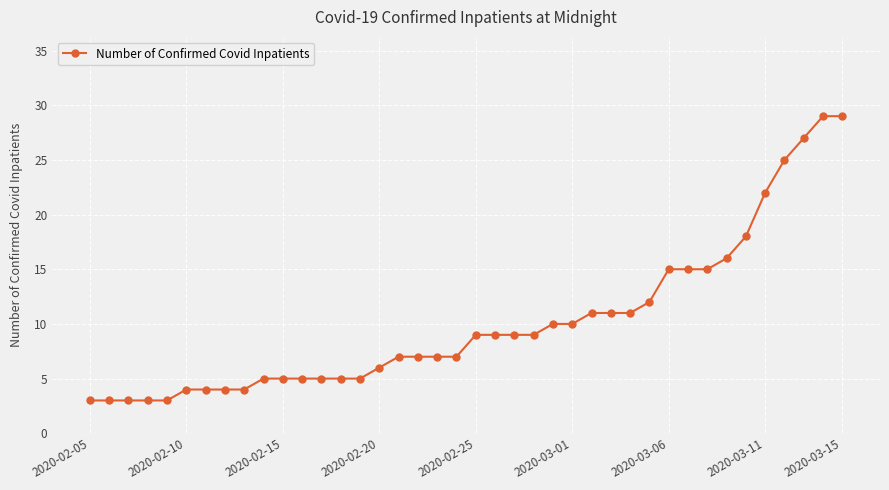

What is the difference between the second highest and minimum values?

26